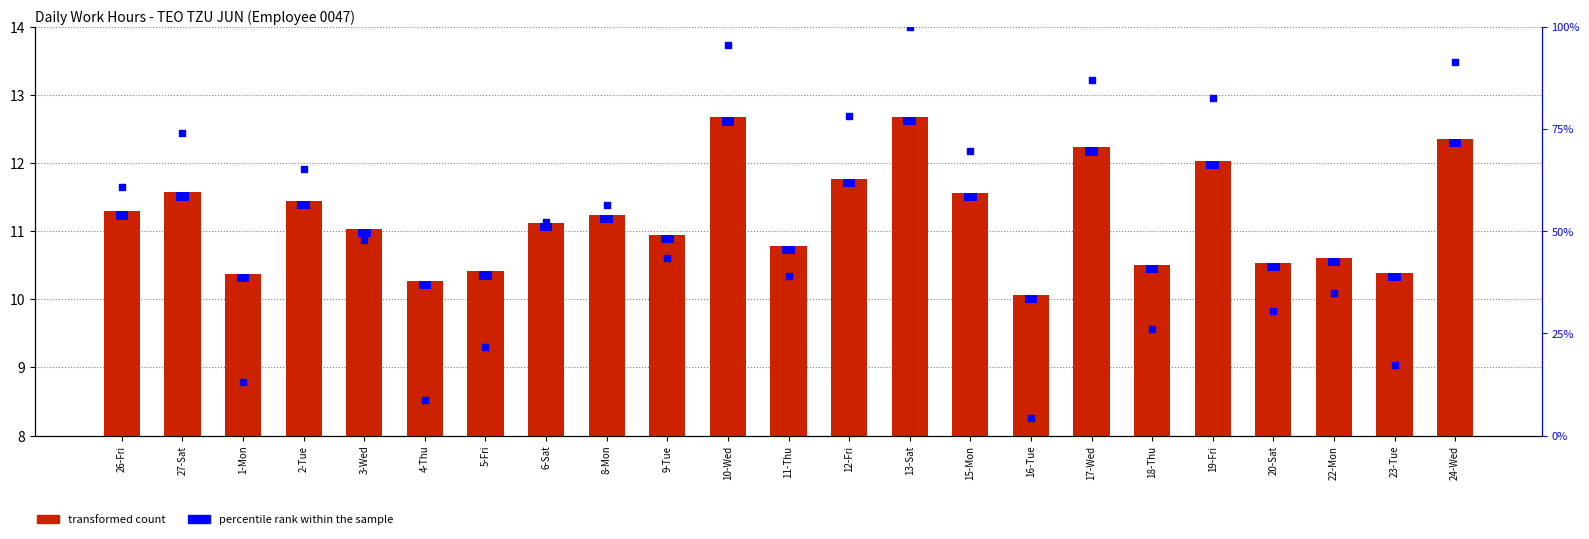

What are all the series names shown in the legend?

transformed count, percentile rank within the sample